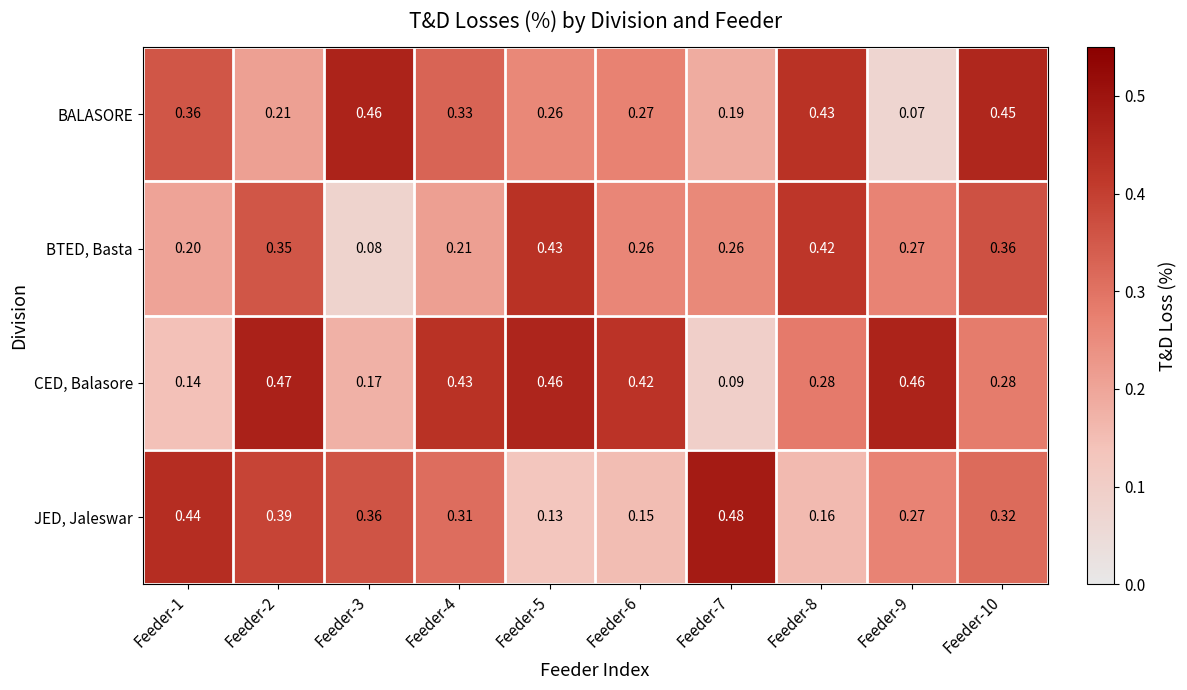

Between Feeder-8 and Feeder-9, which series saw the biggest shift?

BALASORE